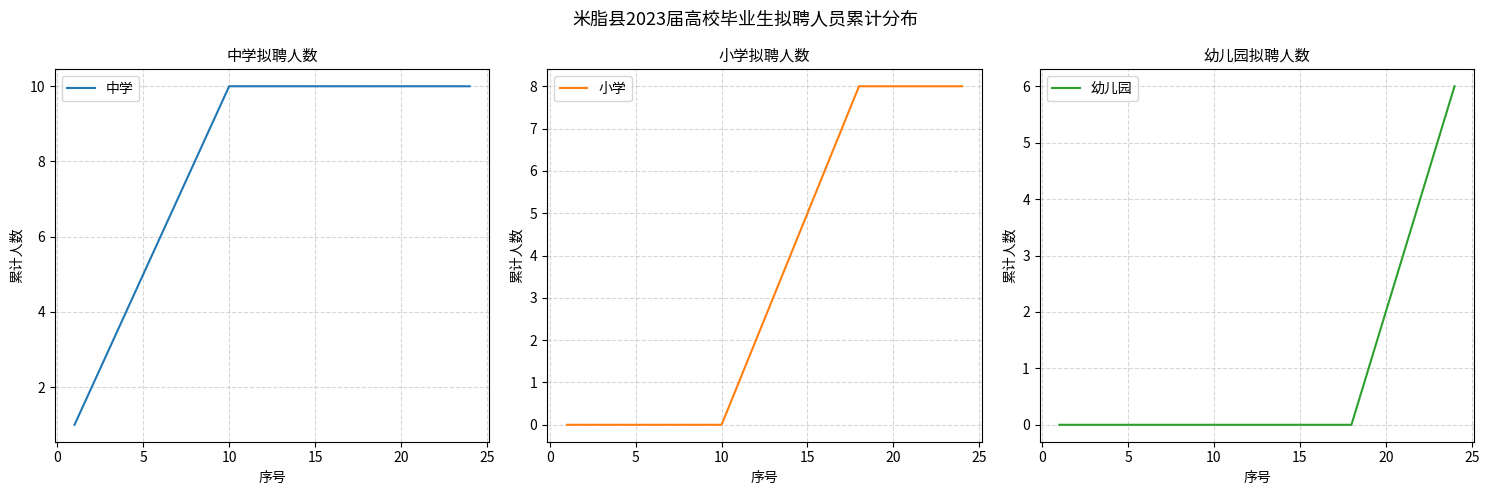

What is the highest value of the 小学 series?

8